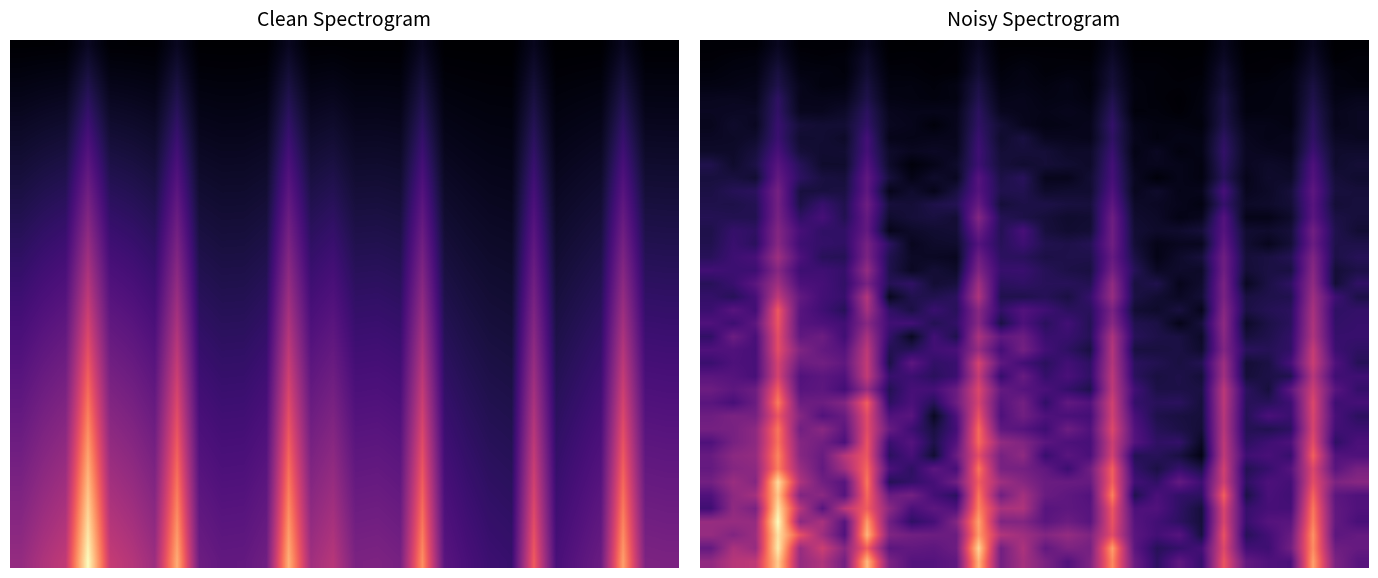

What is the total value across all series at 14?

72.6